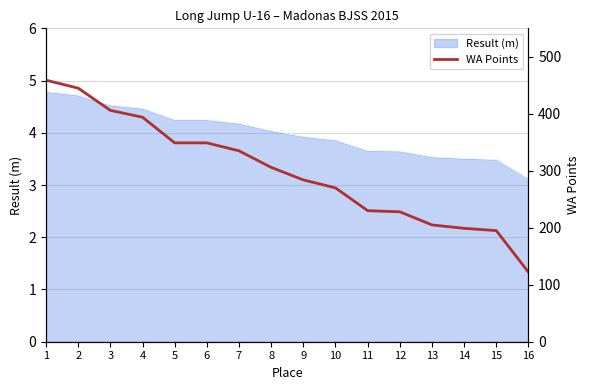

The chart shows a value of 379 at 10. True or false?

False